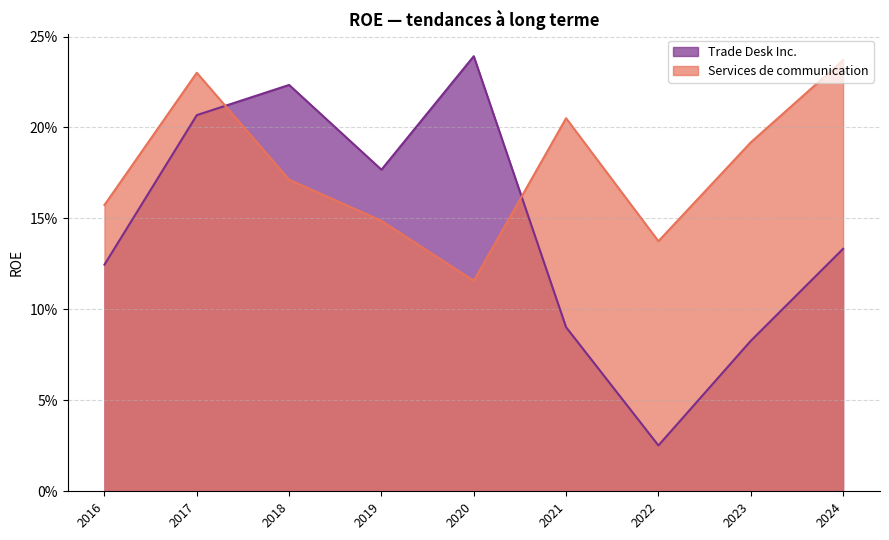

Is it true that Trade Desk Inc. equals 0.1 at 2023?

True